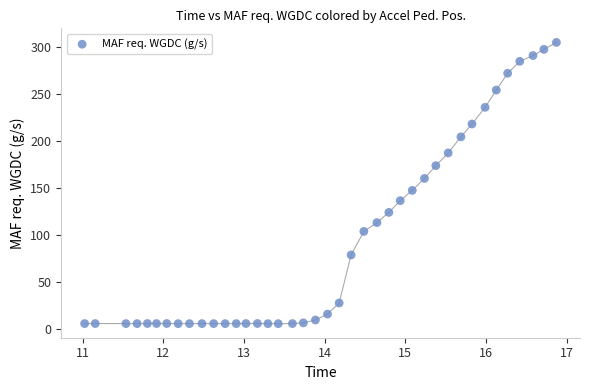

What is the range of X values (max minus min)?

5.8